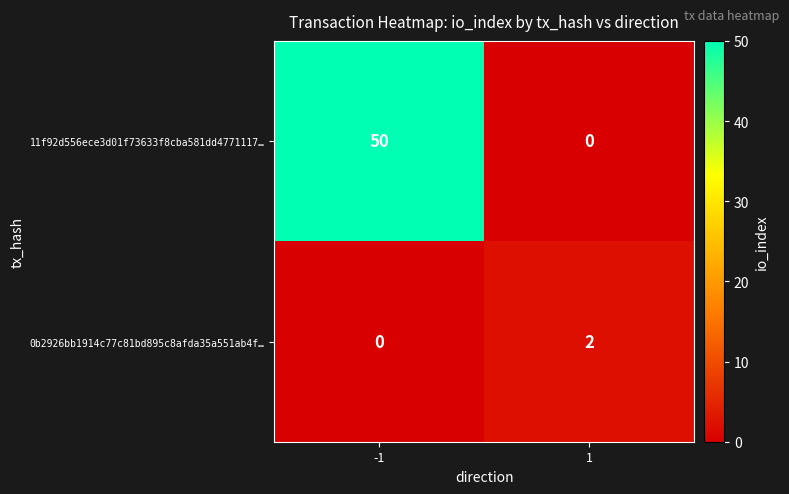

What is the sum of all 11f92d556ece3d01f73633f8cba581dd4771117… values?

50